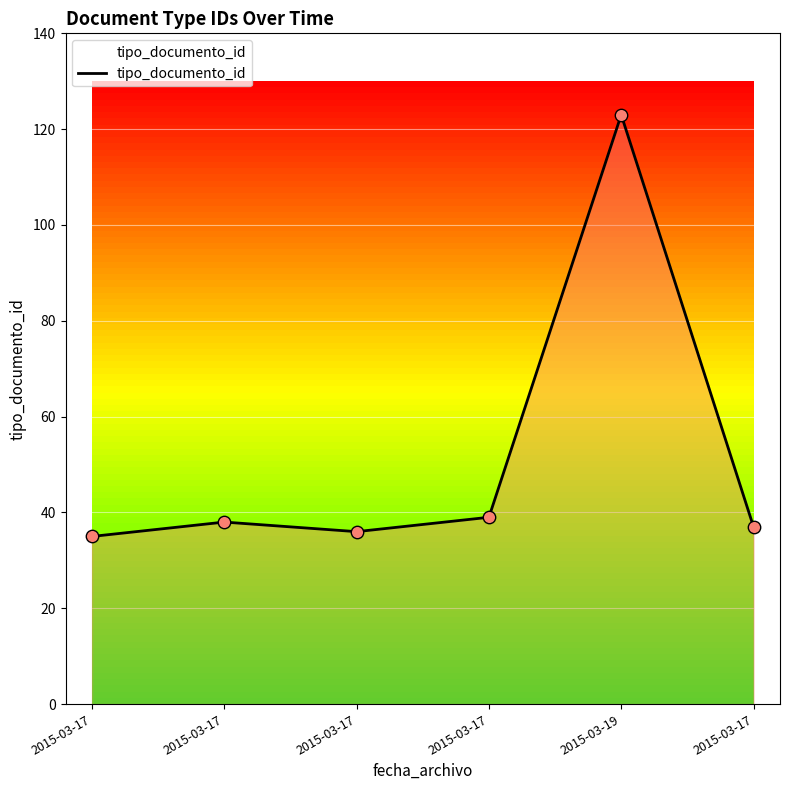

What is the change in value from 2015-03-17 to 2015-03-17?

+3